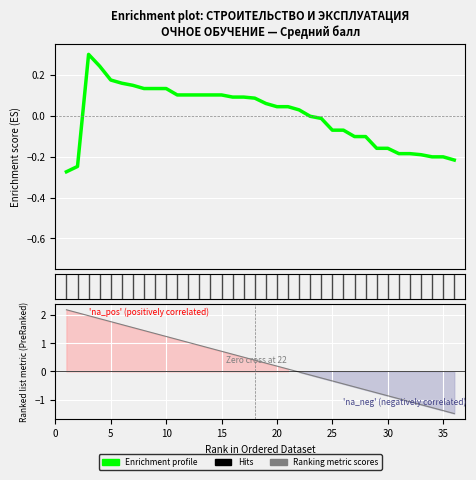

How many lines are shown in the chart?

2